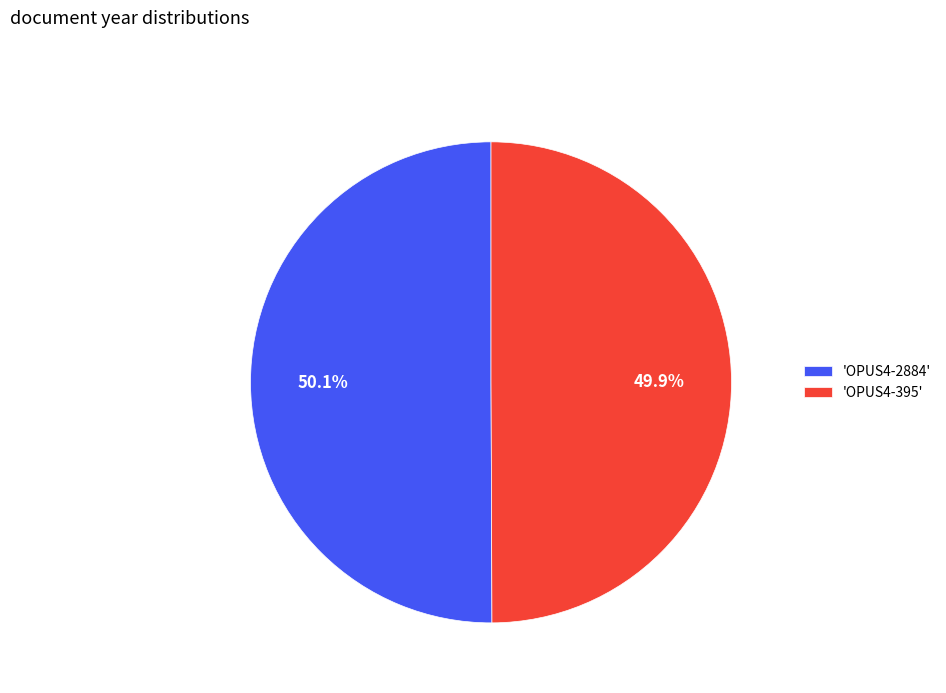

Is the sum of 'OPUS4-2884' and 'OPUS4-395' greater than half?

Yes